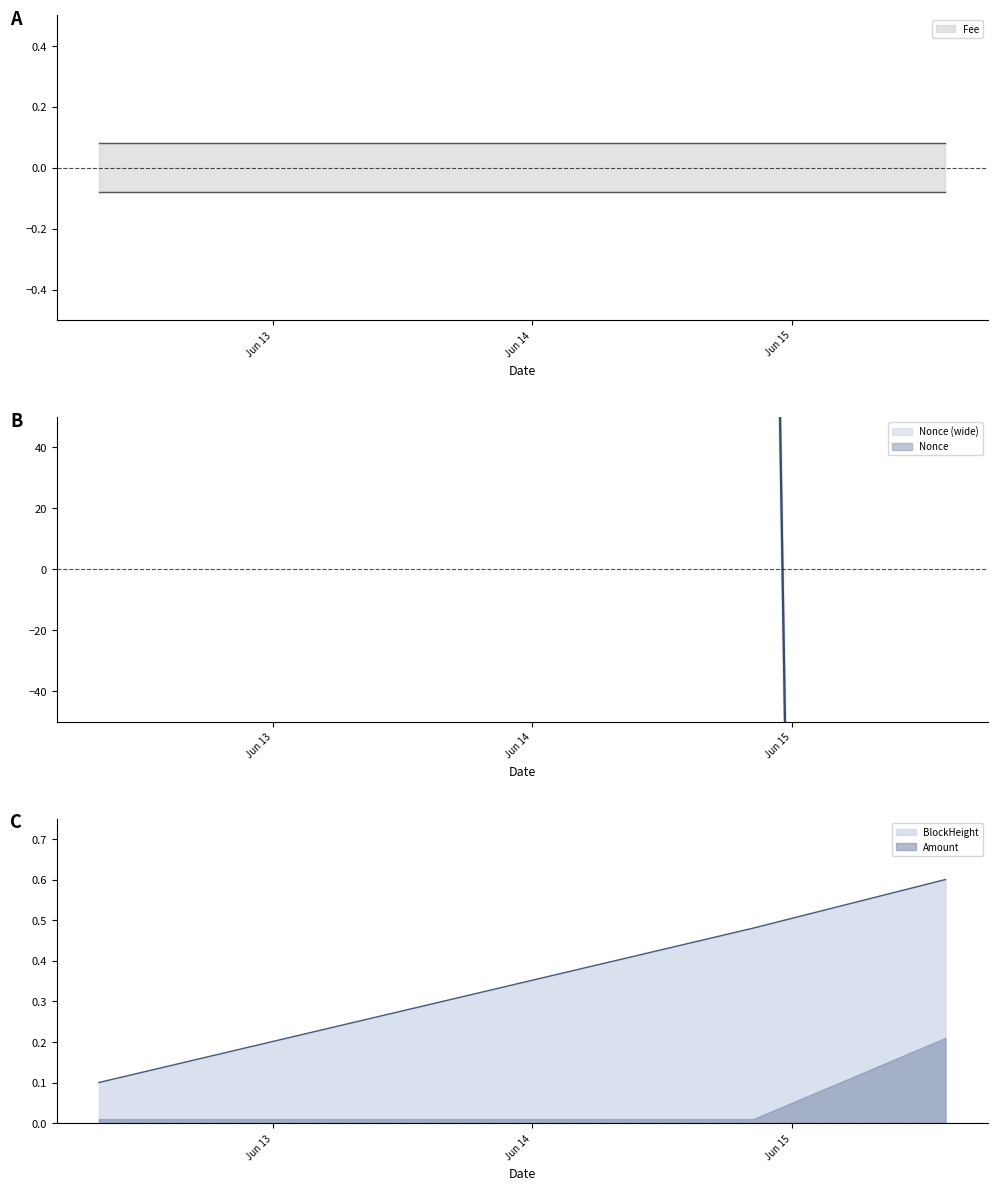

List the series in order of their overall mean, highest first.

Nonce, BlockHeight, Amount